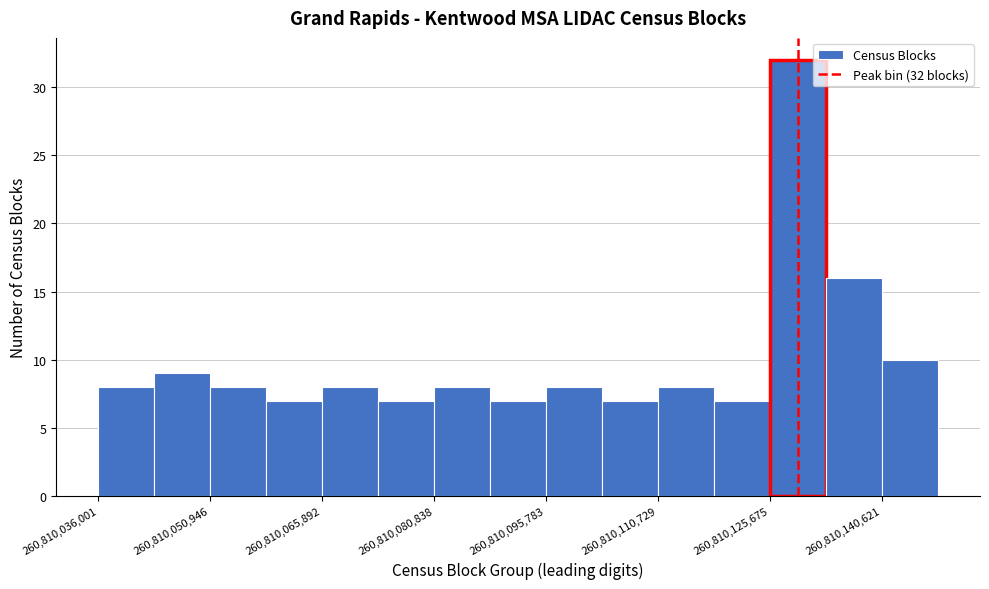

Read against the x-axis, roughly where is the centre of the tallest bar?

260810130000